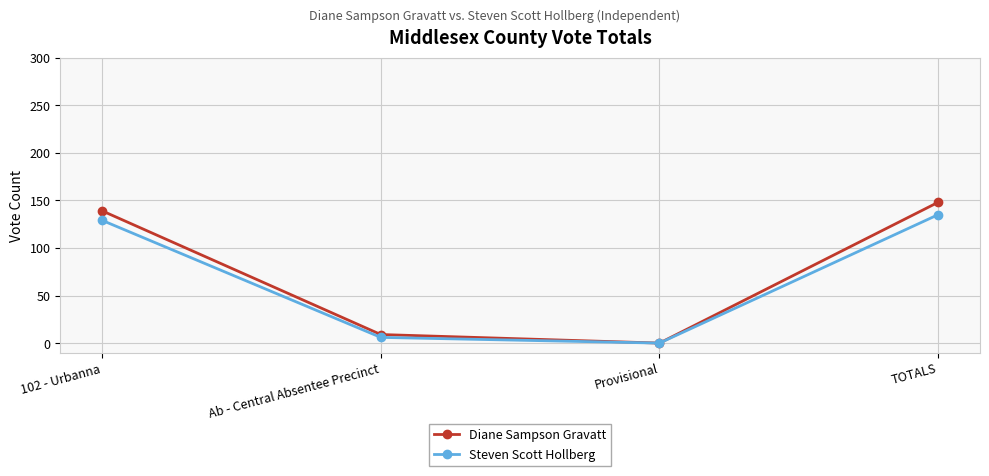

List the labels in order of Diane Sampson Gravatt value, smallest first.

Provisional, Ab - Central Absentee Precinct, 102 - Urbanna, TOTALS